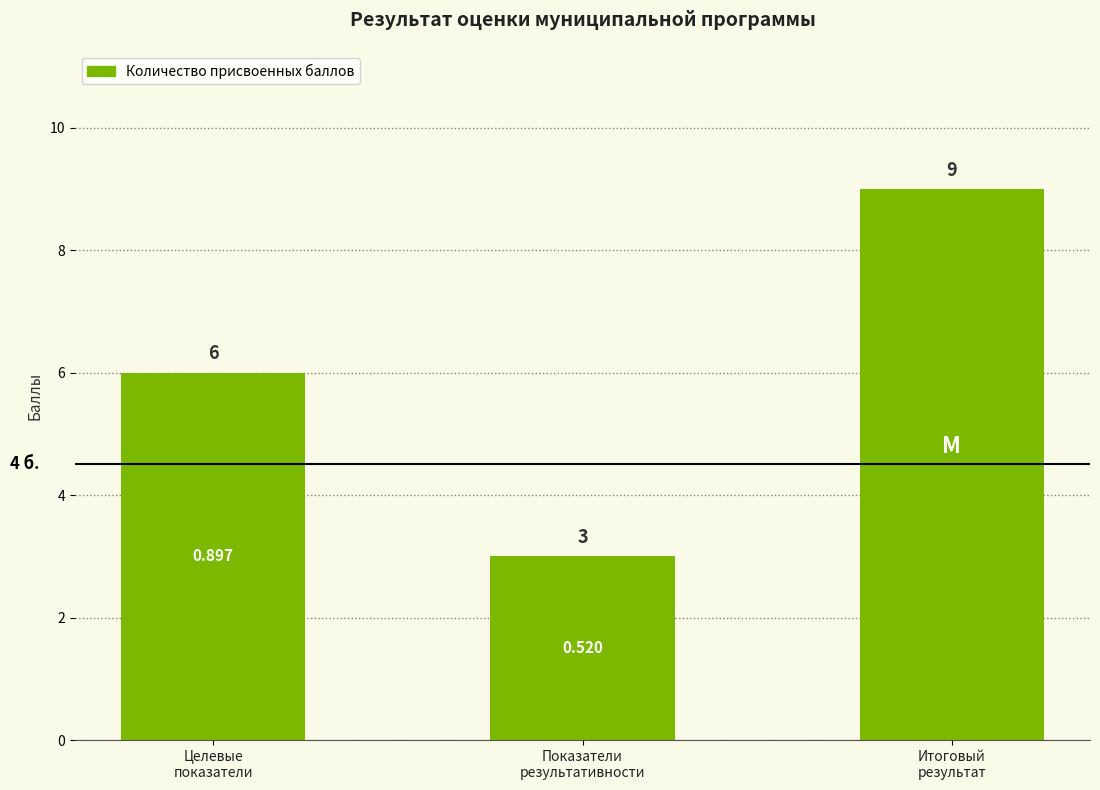

What is the difference between the maximum and minimum values?

6